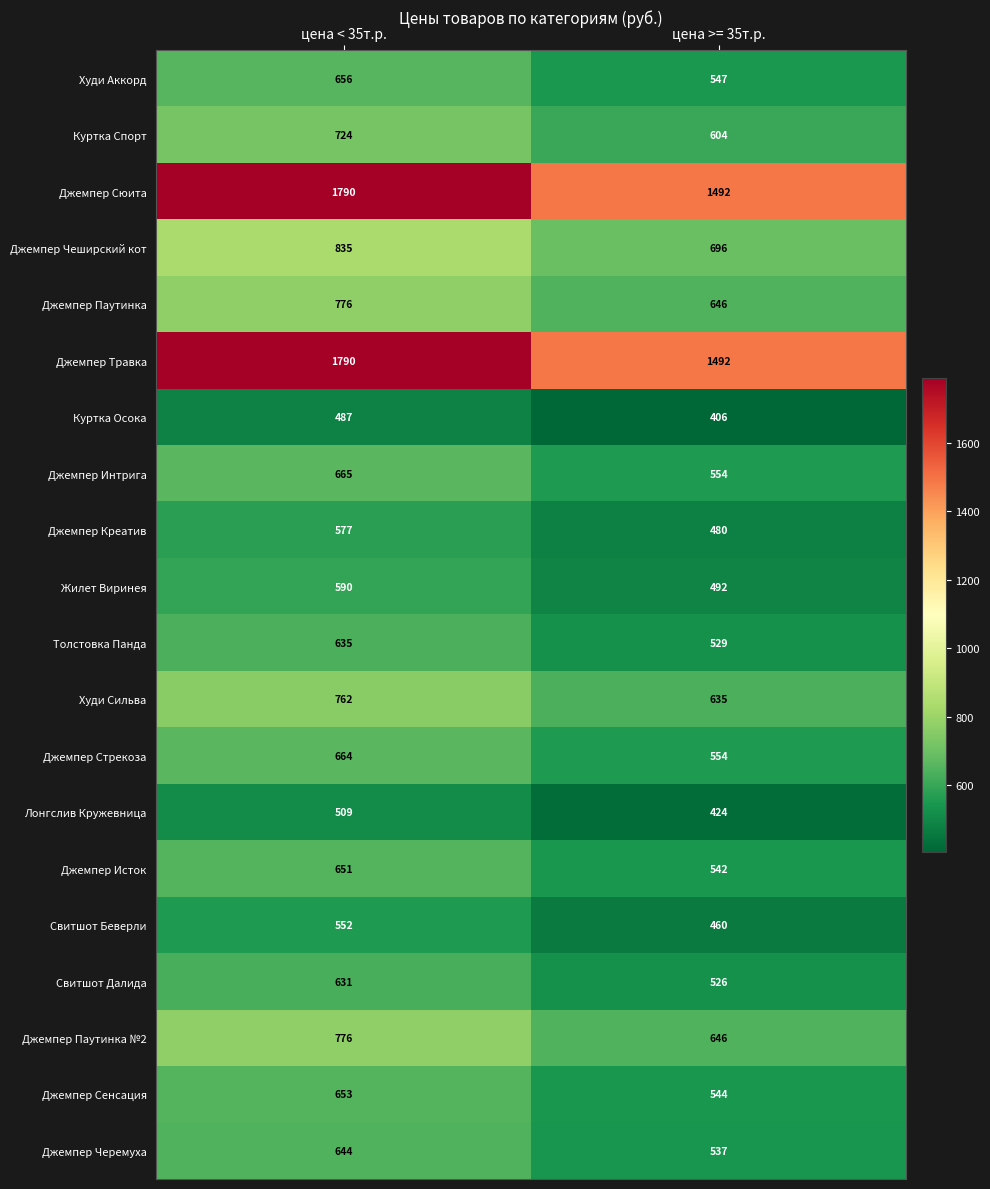

At which label is Худи Сильва closest to 698?

цена >= 35т.р.